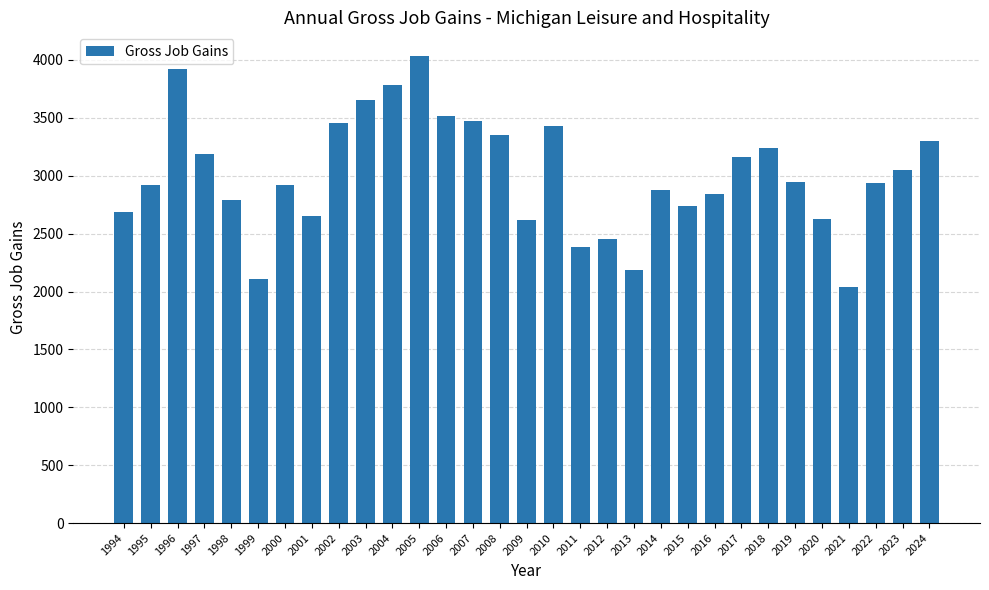

The chart shows a value of 3302 at 2024. True or false?

True